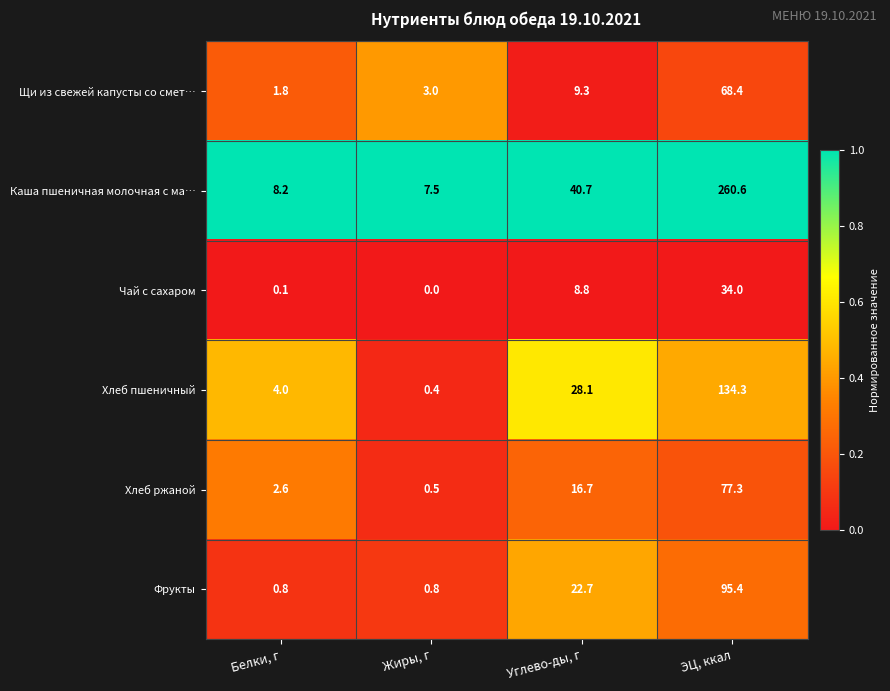

Reading left to right, transcribe all the data shown in this chart.

Щи из свежей капусты со смет…: Белки, г=1.8	Жиры, г=3.0	Углево-ды, г=9.3	ЭЦ, ккал=68.4
Каша пшеничная молочная с ма…: Белки, г=8.2	Жиры, г=7.5	Углево-ды, г=40.7	ЭЦ, ккал=260.6
Чай с сахаром: Белки, г=0.1	Жиры, г=0.0	Углево-ды, г=8.8	ЭЦ, ккал=34.0
Хлеб пшеничный: Белки, г=4.0	Жиры, г=0.4	Углево-ды, г=28.1	ЭЦ, ккал=134.3
Хлеб ржаной: Белки, г=2.6	Жиры, г=0.5	Углево-ды, г=16.7	ЭЦ, ккал=77.3
Фрукты: Белки, г=0.8	Жиры, г=0.8	Углево-ды, г=22.7	ЭЦ, ккал=95.4